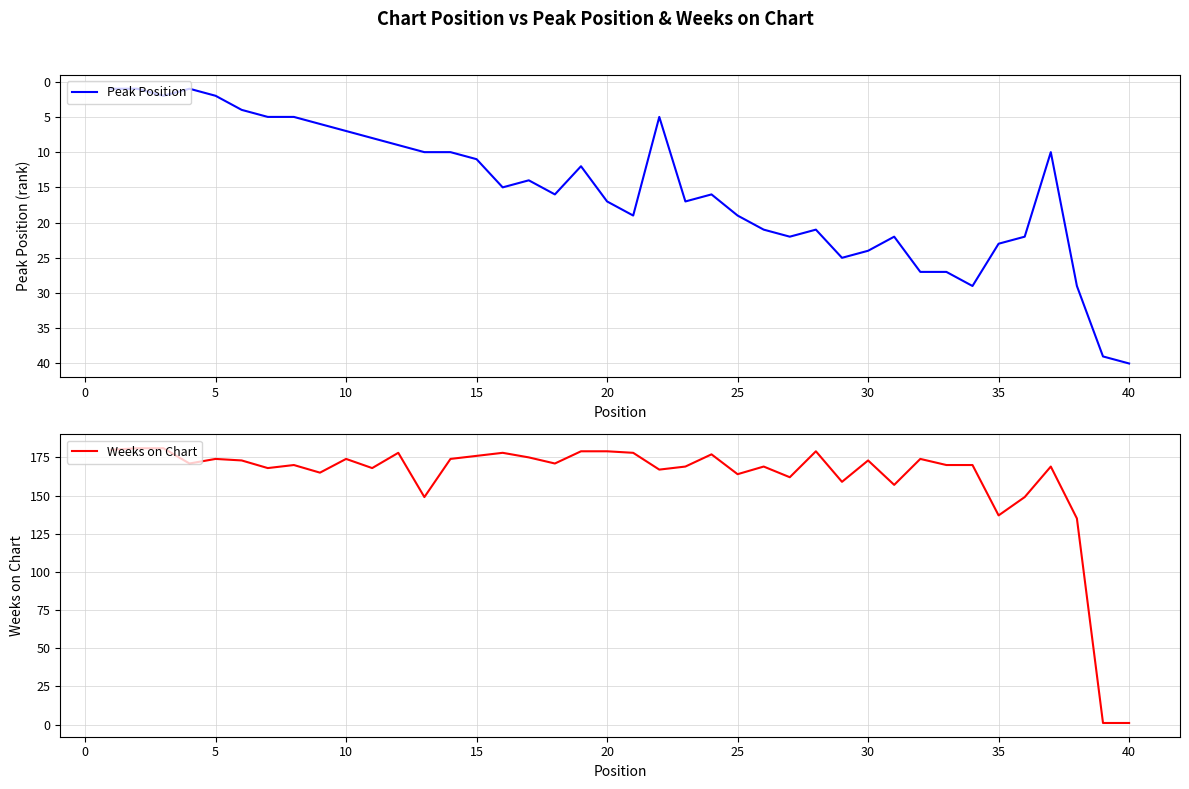

What is the value of the Peak Position point at the 17th from the left?

14